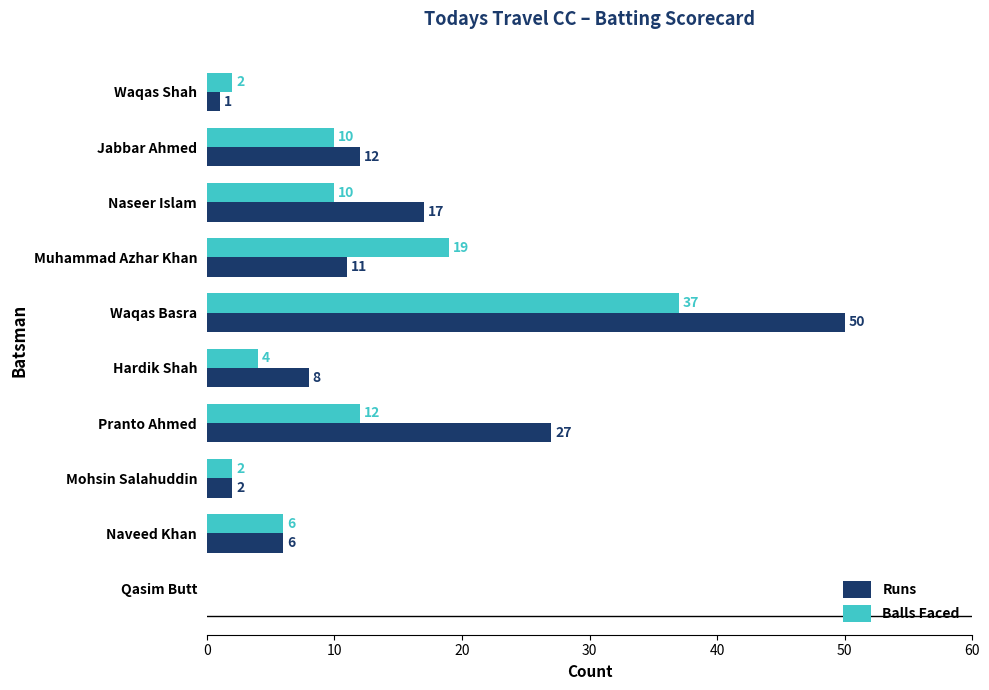

Which category has the highest value in the Balls Faced series?

Waqas Basra